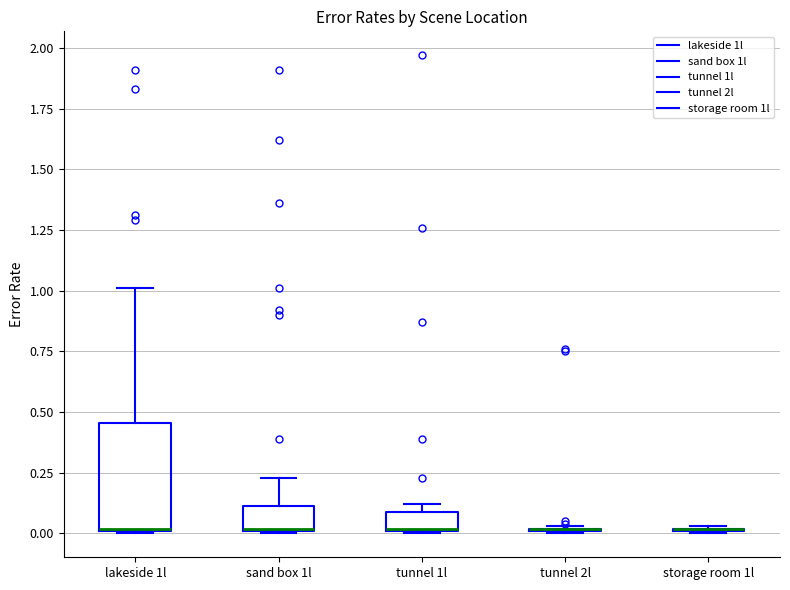

Comparing the boxes themselves (not the whiskers), which one is the tallest?

lakeside 1l